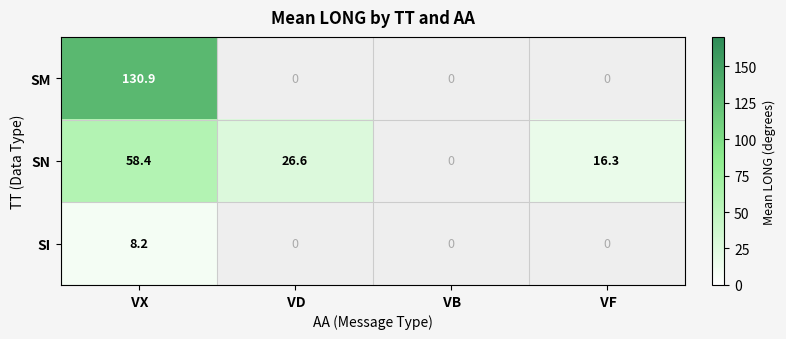

What is the difference between the SN values at  VX and  VF?

42.1